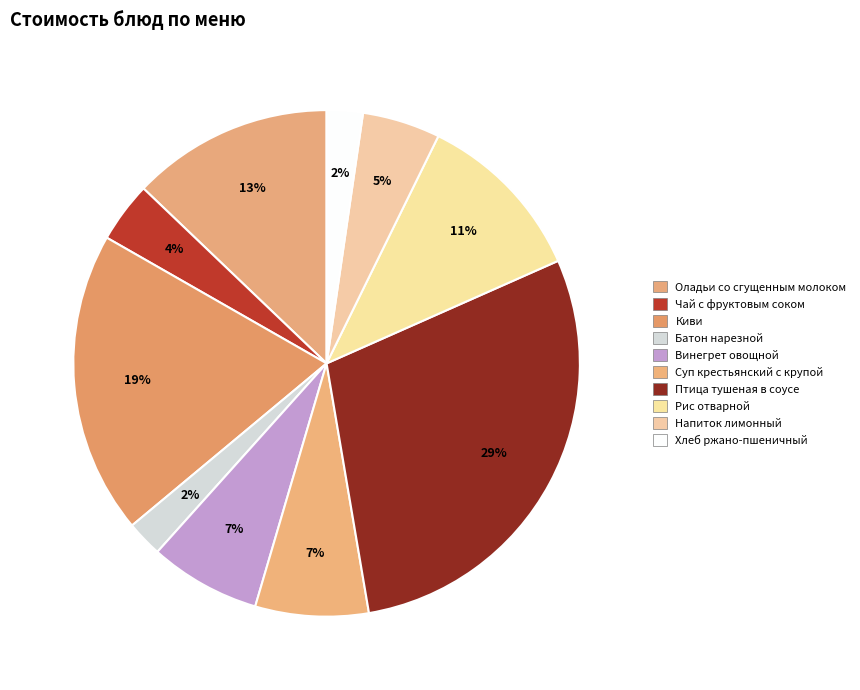

What is the ratio of the value at Батон нарезной to the value at Чай с фруктовым соком?

0.6